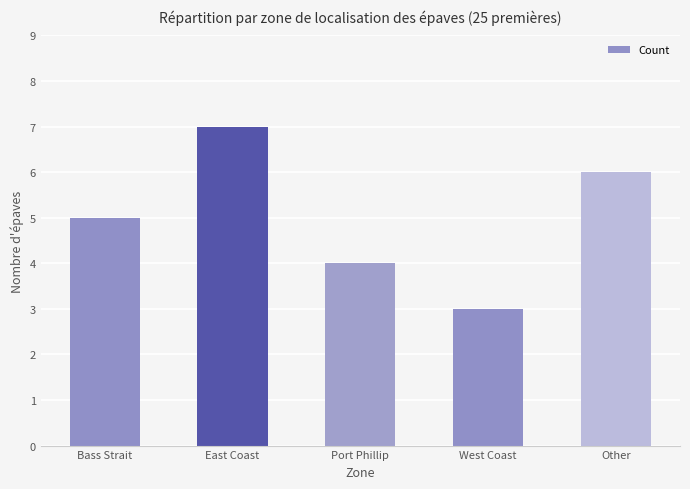

What is the average value?

5